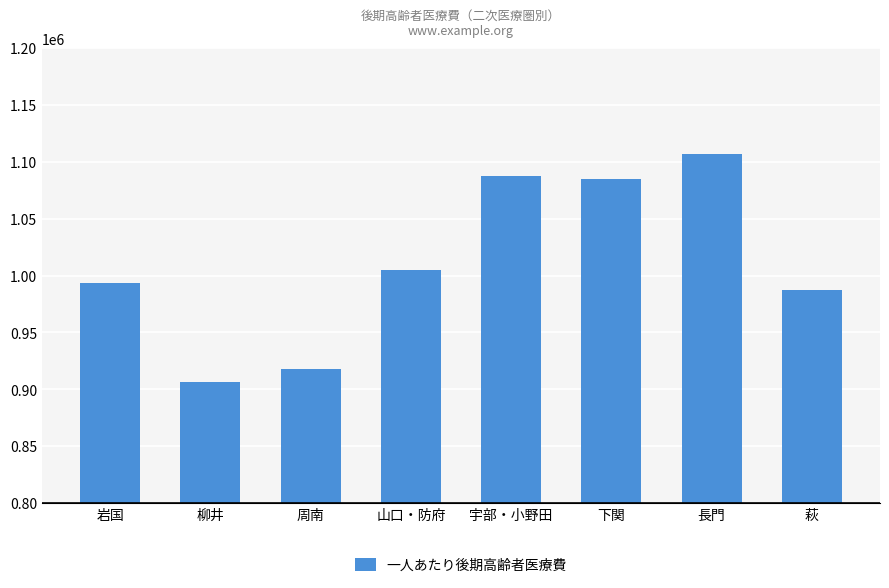

What is the change in value from 宇部・小野田 to 長門?

+19389.6